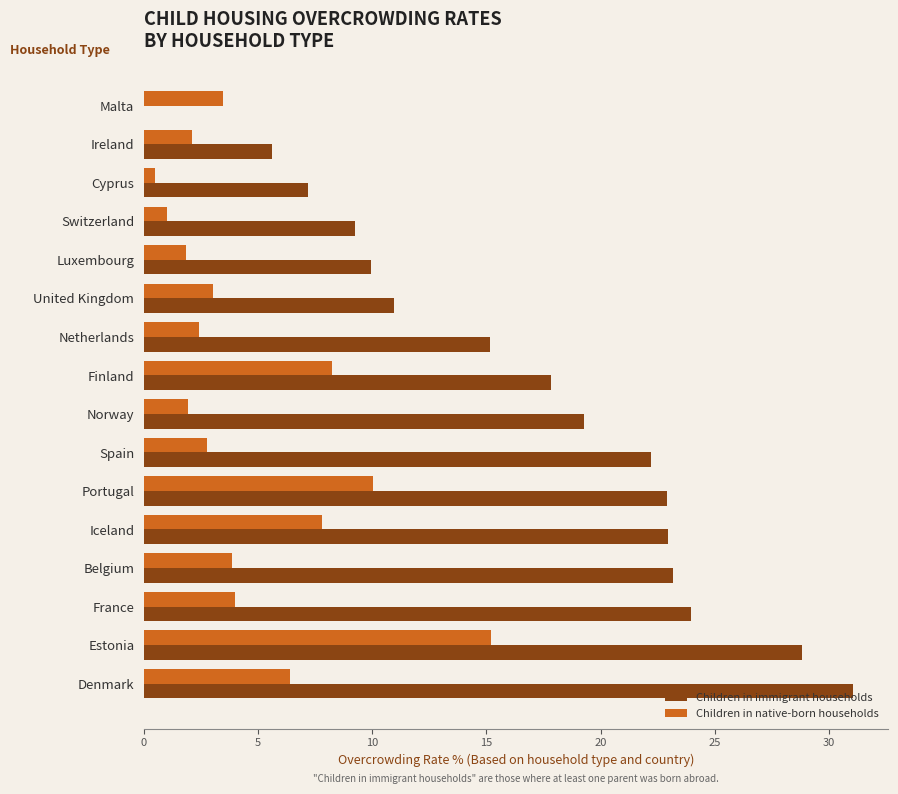

True or false: Children in native-born households has a value of 10.0 at Portugal.

True